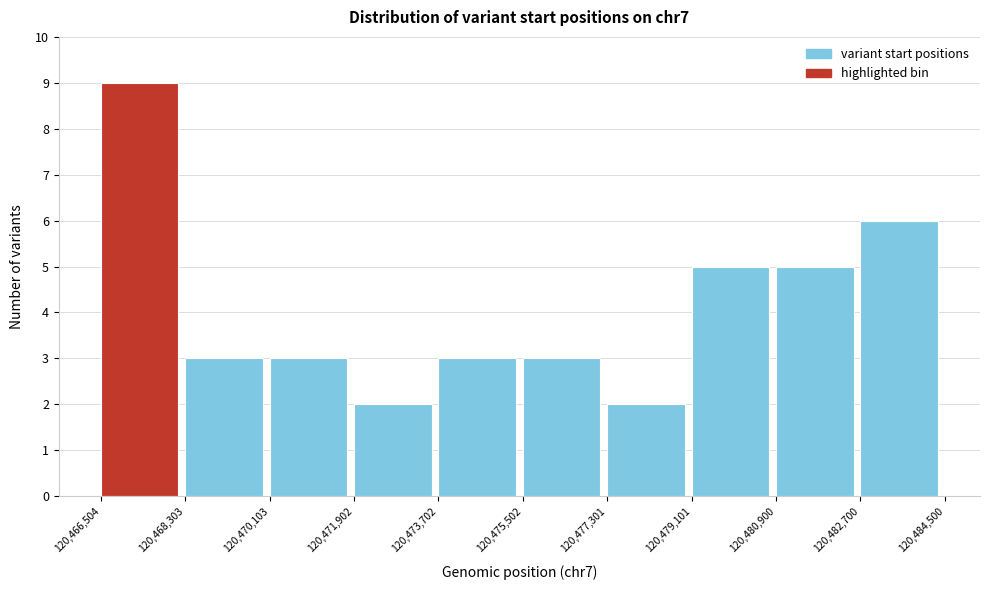

Which range on the x-axis has the tallest bar?

120,466,504 to 120,468,303